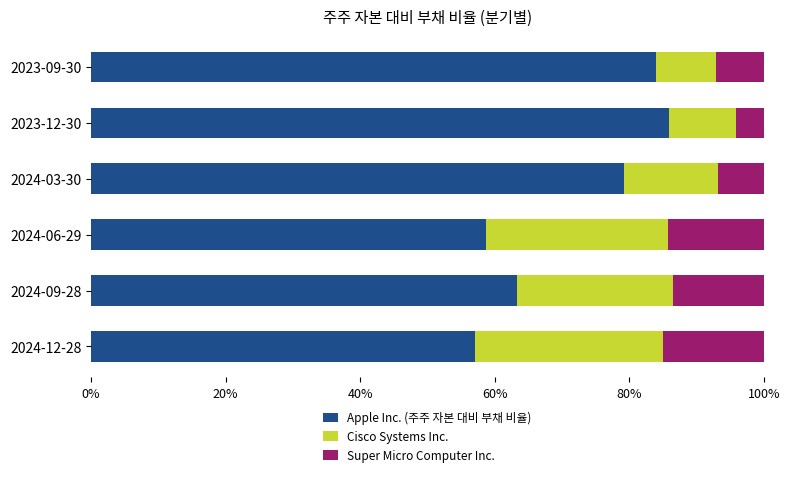

The value of Apple Inc. (주주 자본 대비 부채 비율) at 2024-12-28 is 57.1. True or false?

True